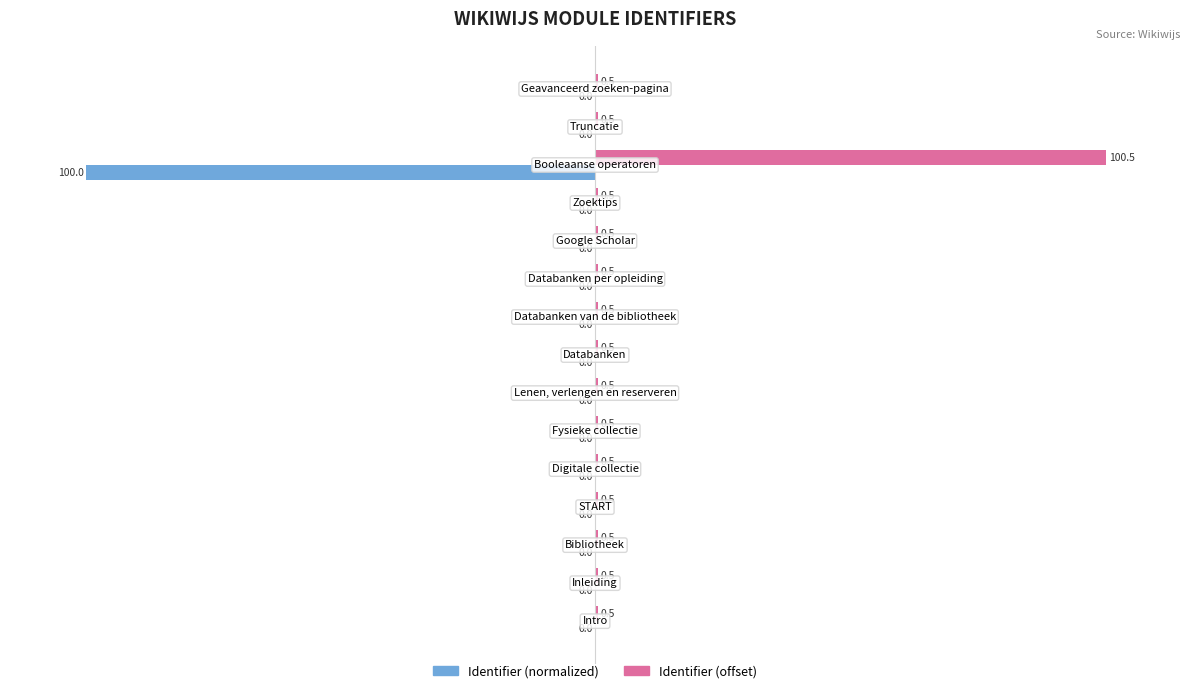

What is the greatest value displayed?

100.5